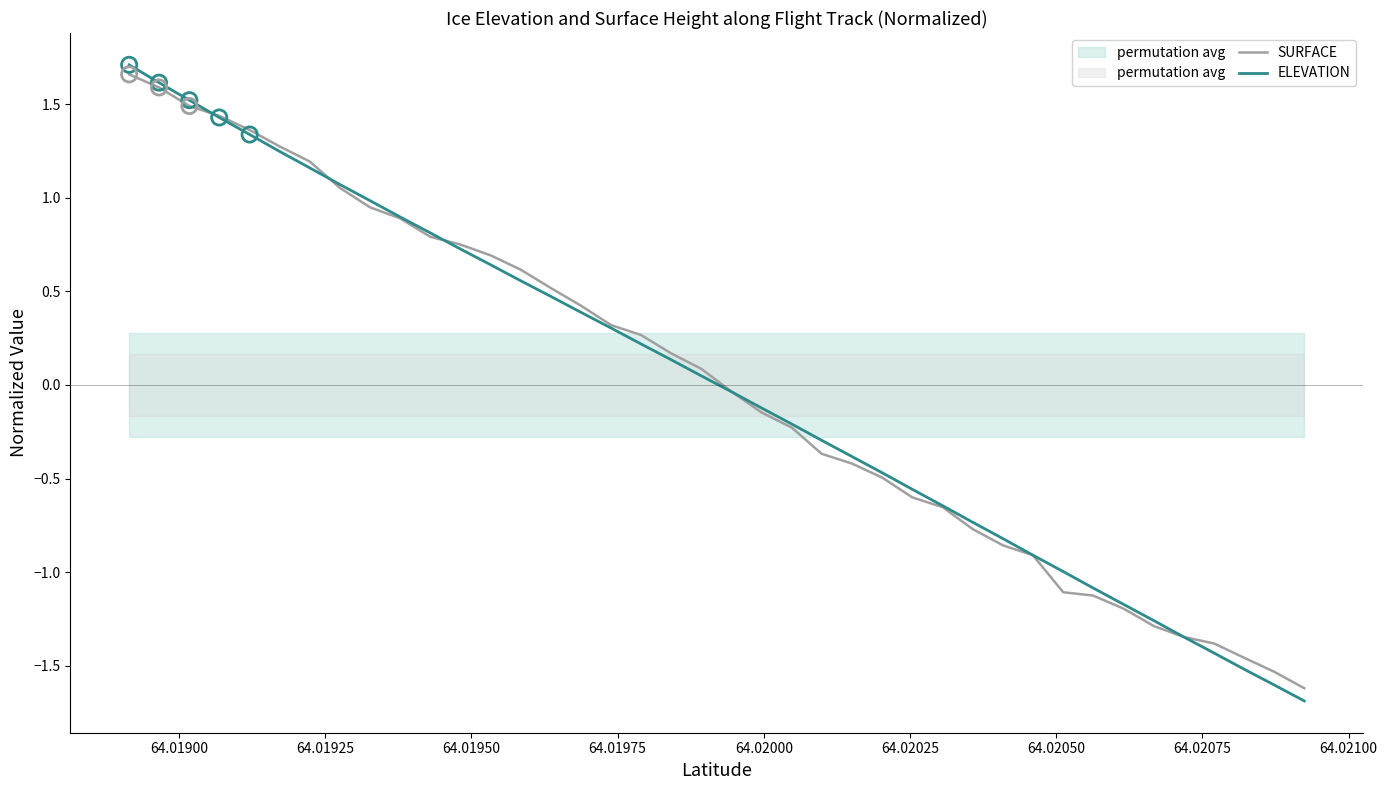

What are all the series names shown in the legend?

SURFACE, ELEVATION